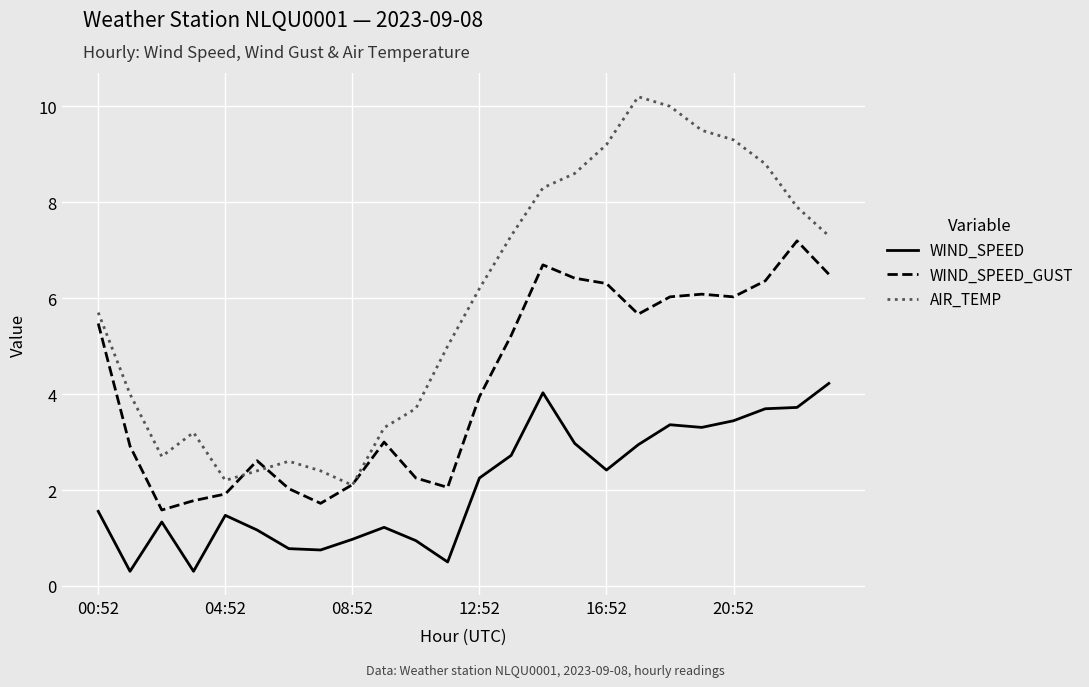

Rank the series by their average value, from highest to lowest.

AIR_TEMP, WIND_SPEED_GUST, WIND_SPEED